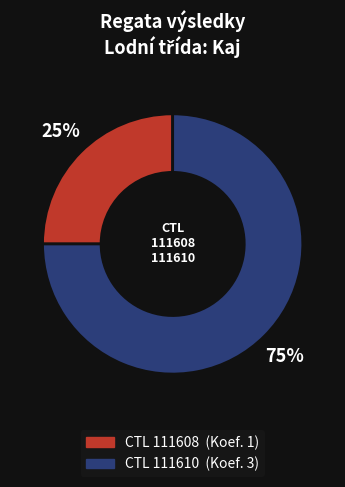

To the nearest percent, what is the difference between the largest and smallest slice percentages?

50%